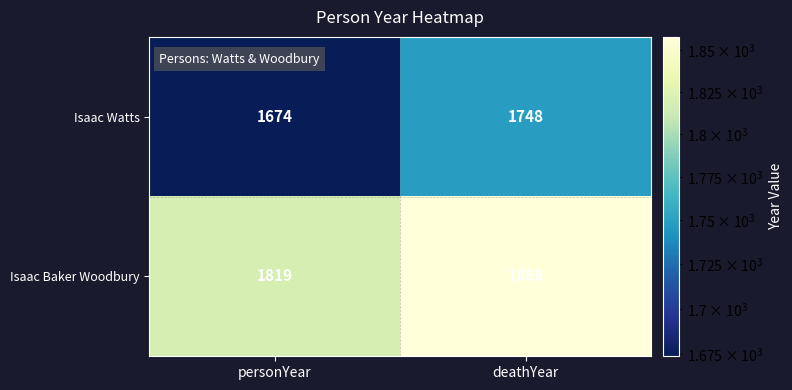

At how many categories does at least one series exceed 1767?

2